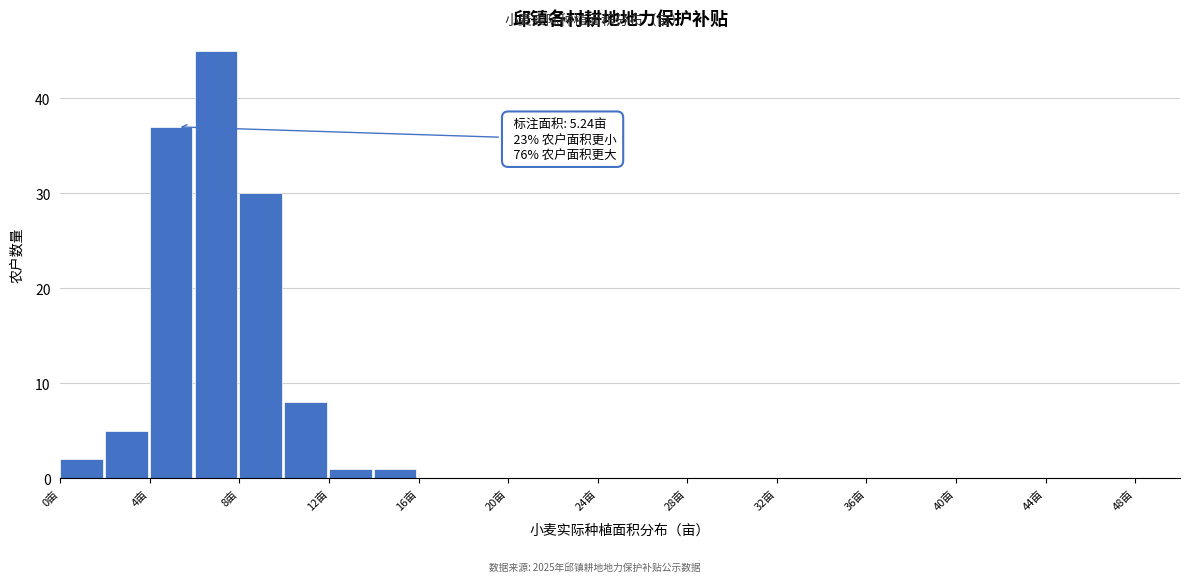

Which range on the x-axis has the tallest bar?

6 to 8